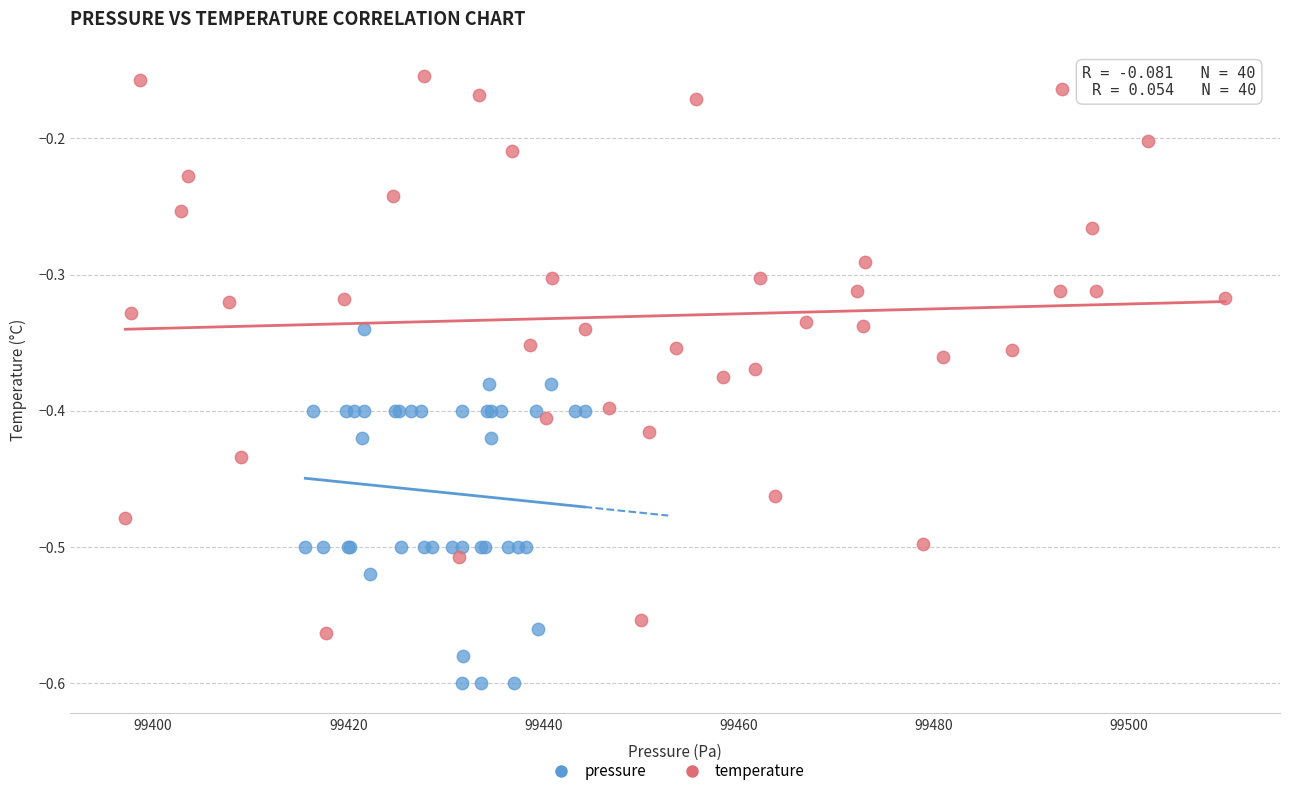

Which series reaches the maximum Y coordinate?

temperature